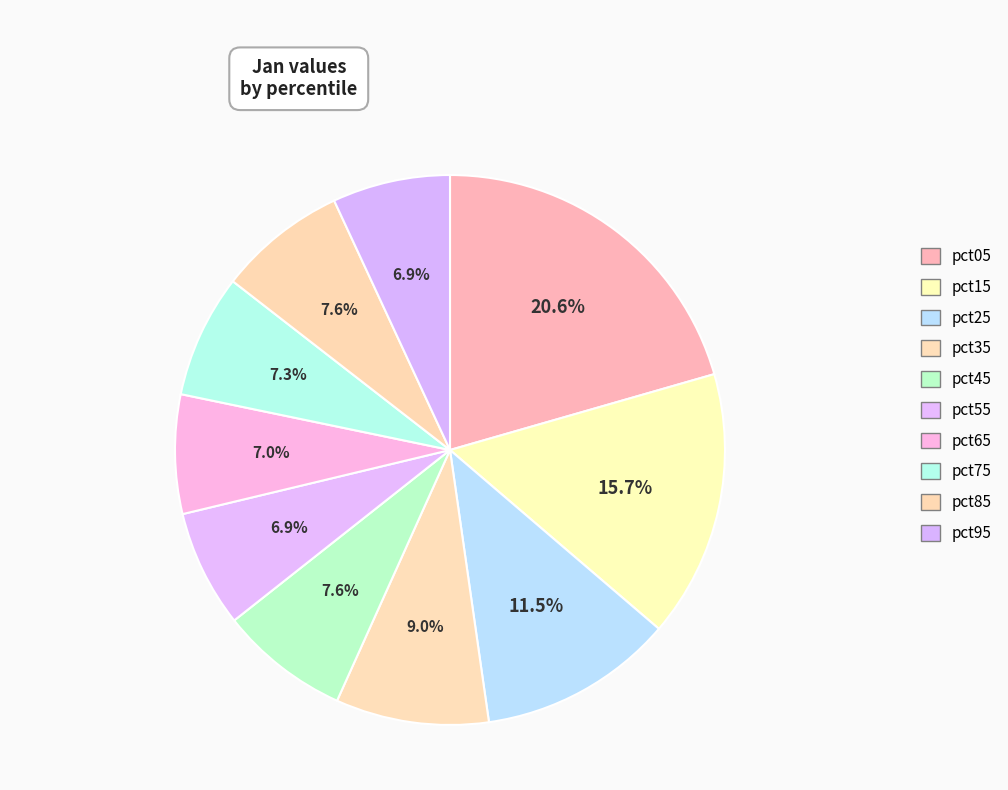

True or false: pct75 accounts for 7% of the total.

True